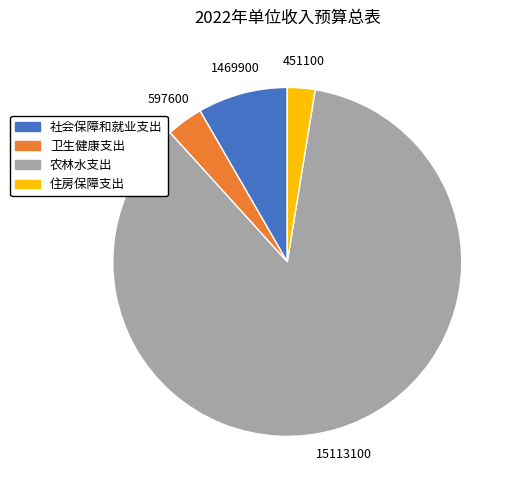

Which slice is the smallest?

住房保障支出